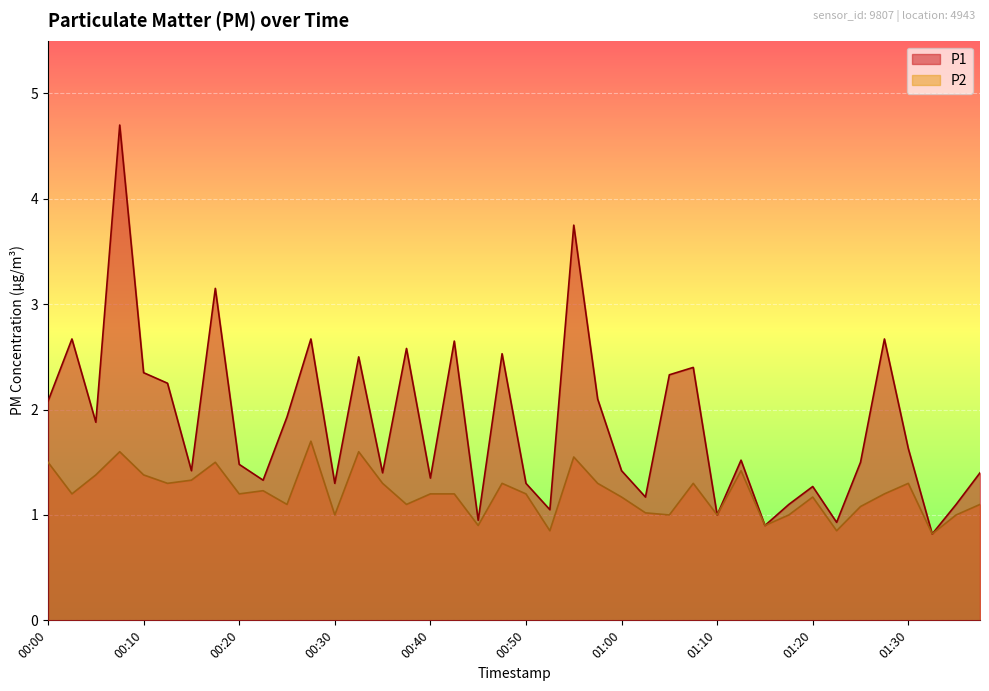

Where is the first local maximum for P1?

00:02